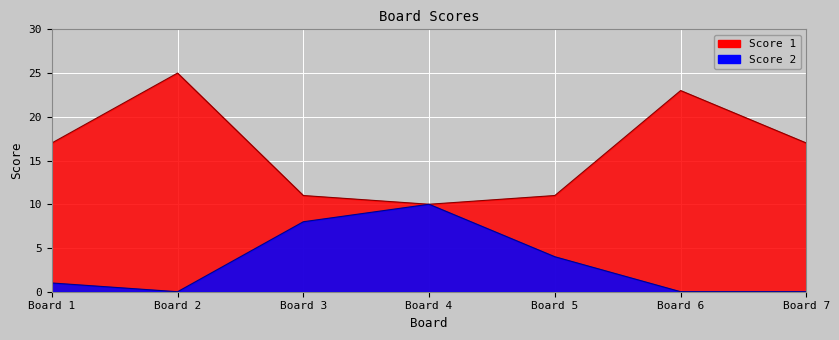

At which category does Score 2 reach its first local peak?

Board 4